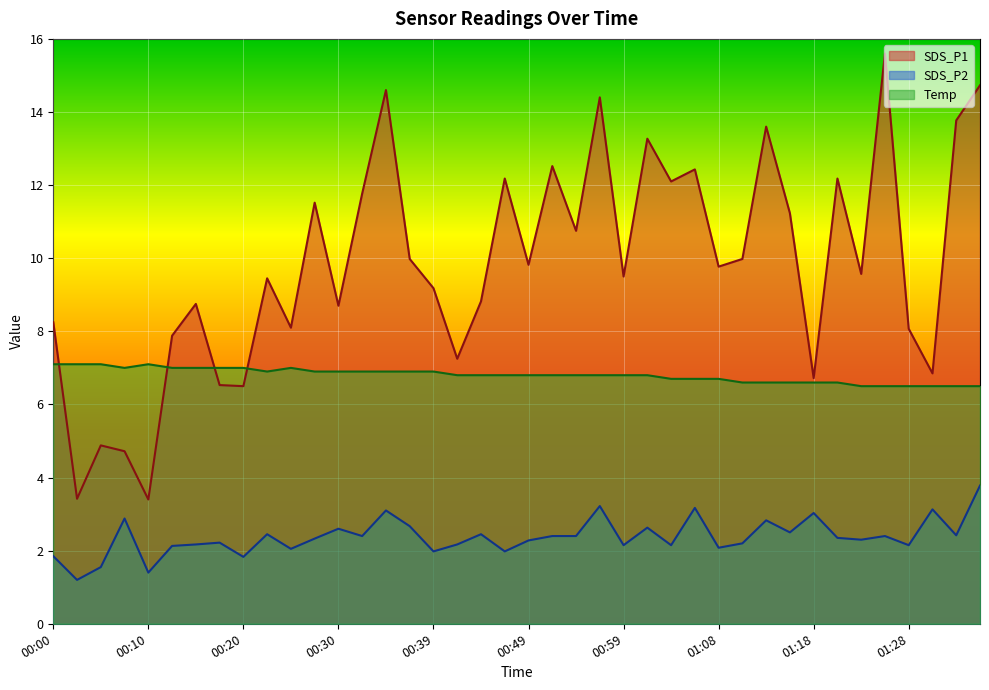

Is it true that SDS_P2 equals 2.6 at 00:30?

True